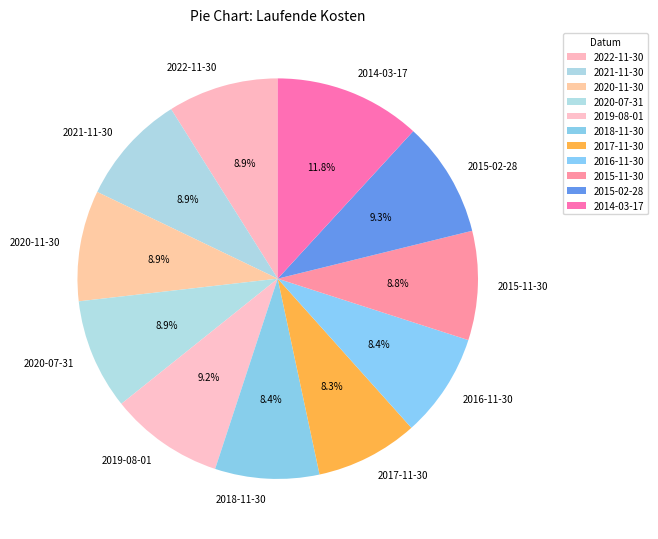

Is there a majority slice in this chart?

No